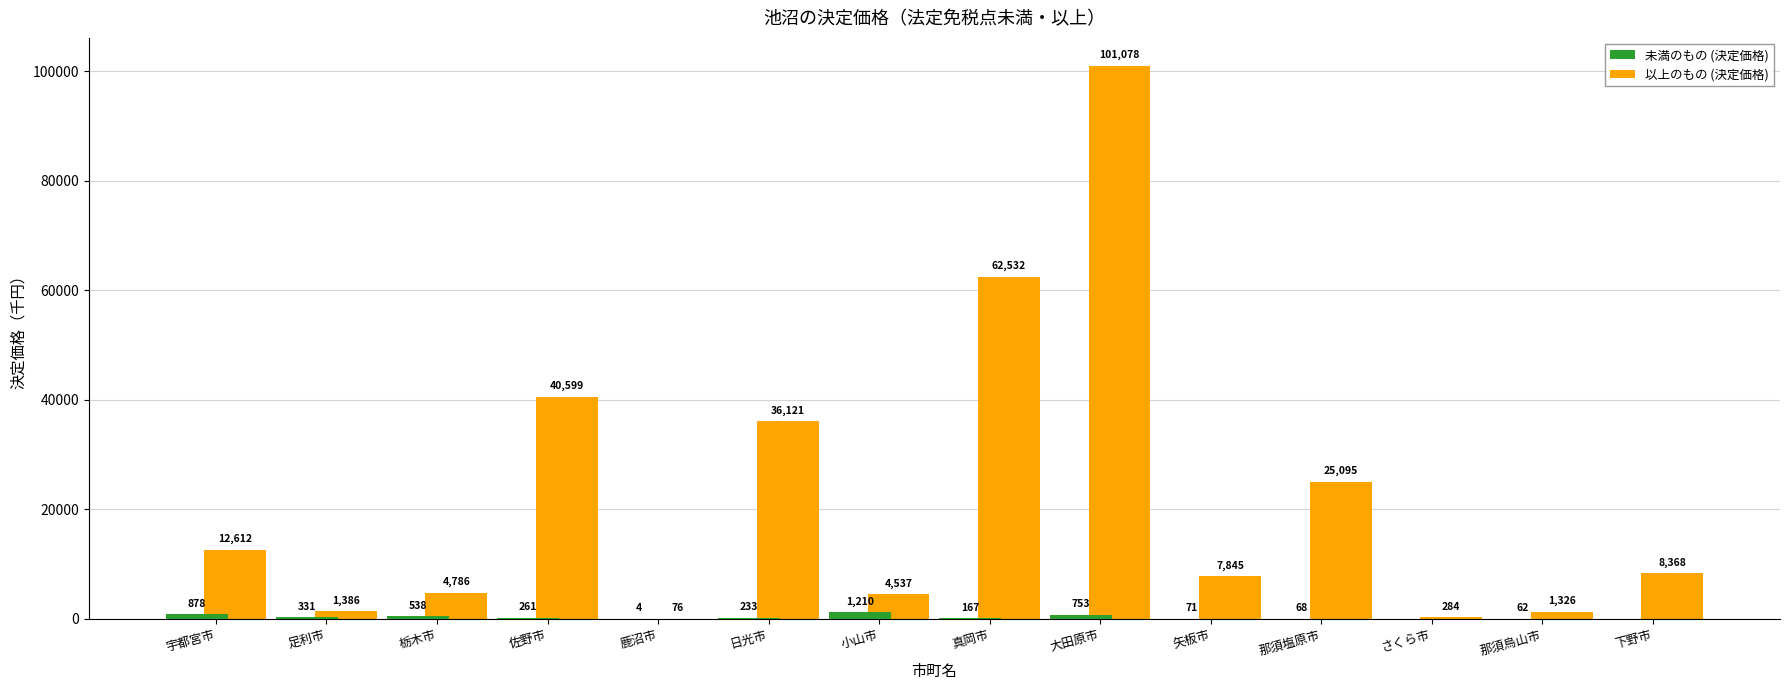

The value of 以上のもの (決定価格) at 佐野市 is 40599. True or false?

True